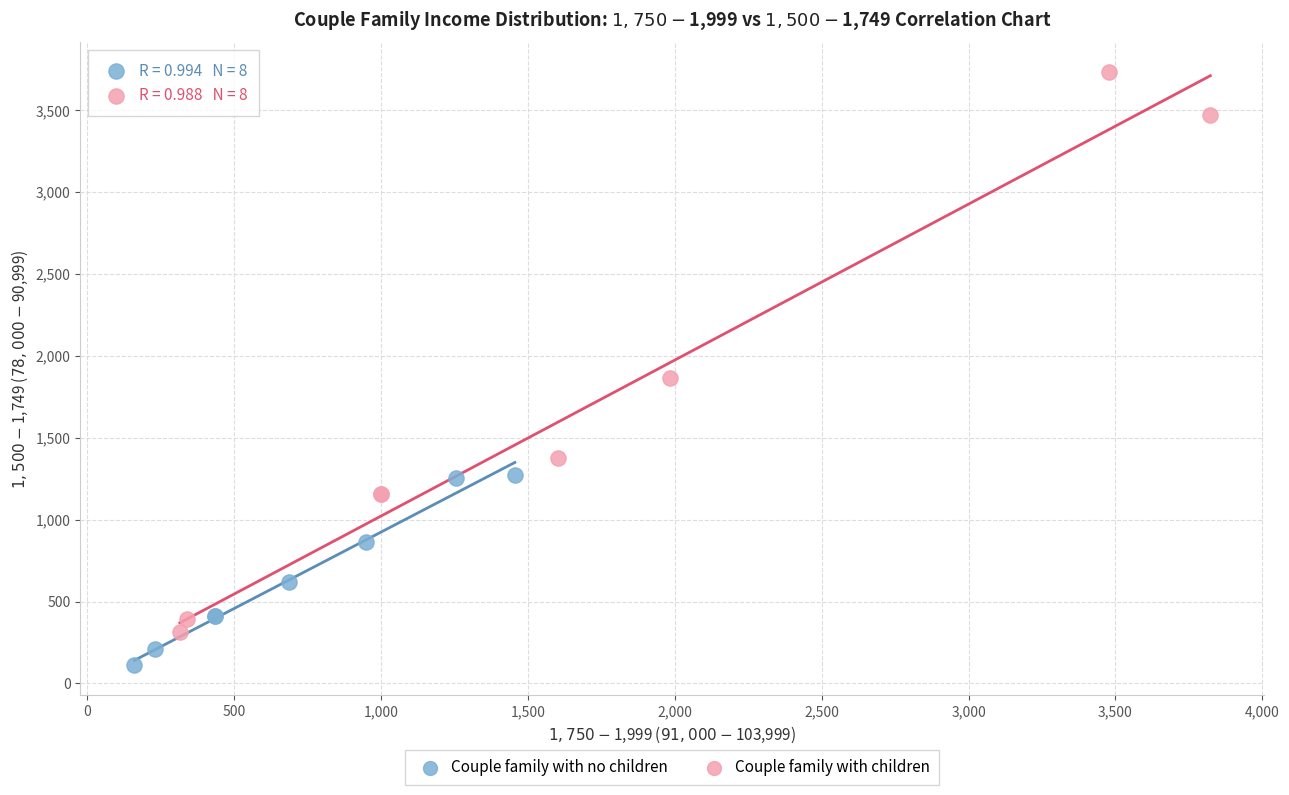

Which series reaches the maximum Y coordinate?

Couple family with children